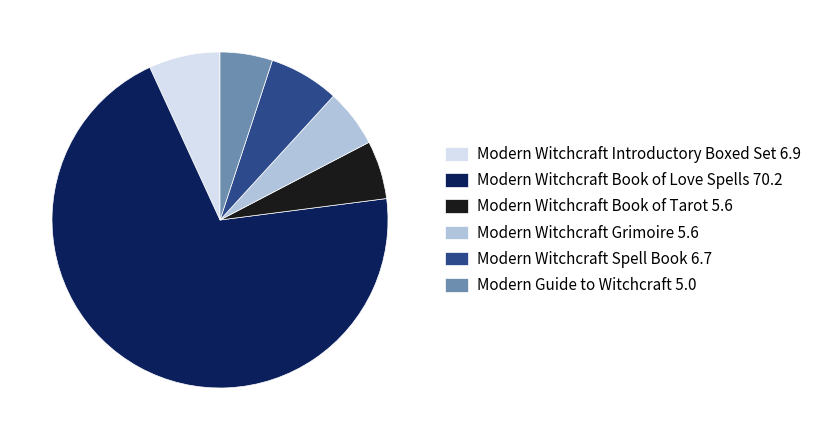

Between Modern Guide to Witchcraft 5.0 and Modern Witchcraft Grimoire 5.6, which is larger?

Modern Witchcraft Grimoire 5.6